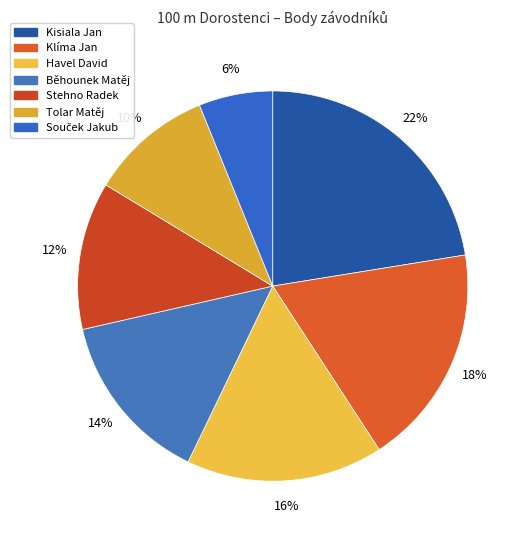

Rank the categories by value from highest to lowest.

Kisiala Jan, Klíma Jan, Havel David, Běhounek Matěj, Stehno Radek, Tolar Matěj, Souček Jakub